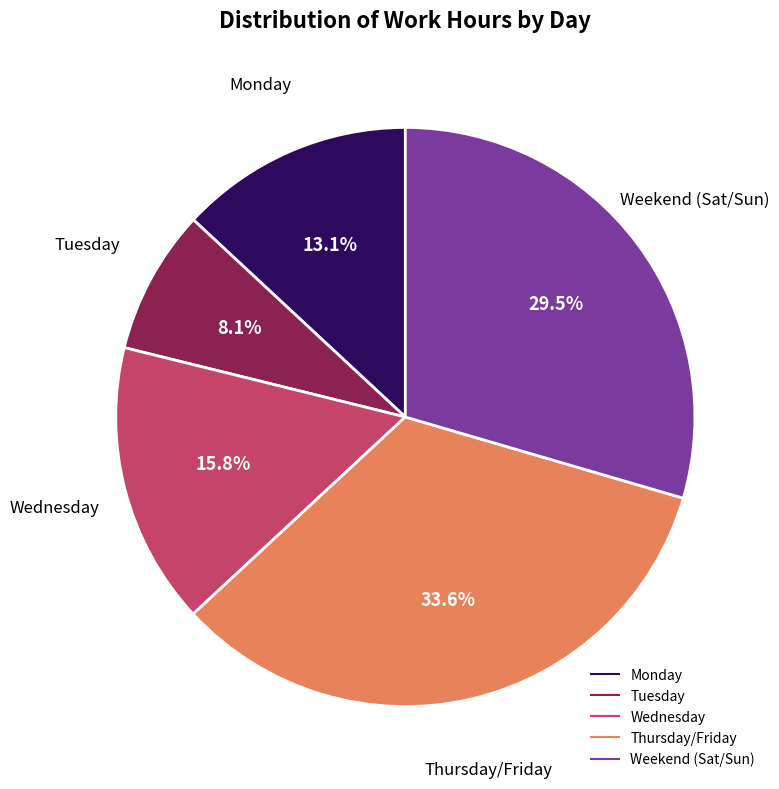

Is there any slice that represents more than half of the pie?

No